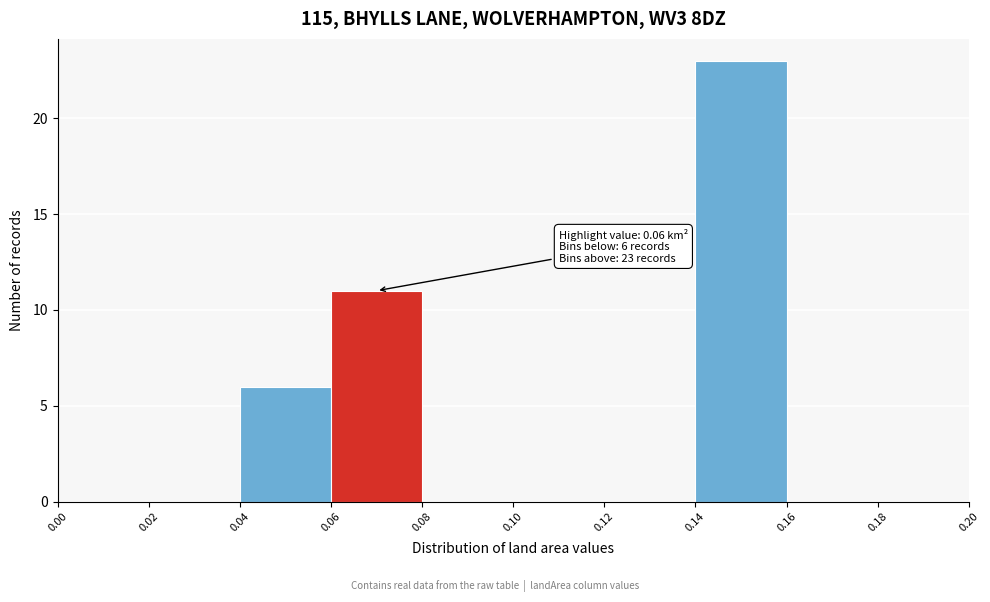

Over which range of the x-axis is the bar tallest?

0.14 to 0.16